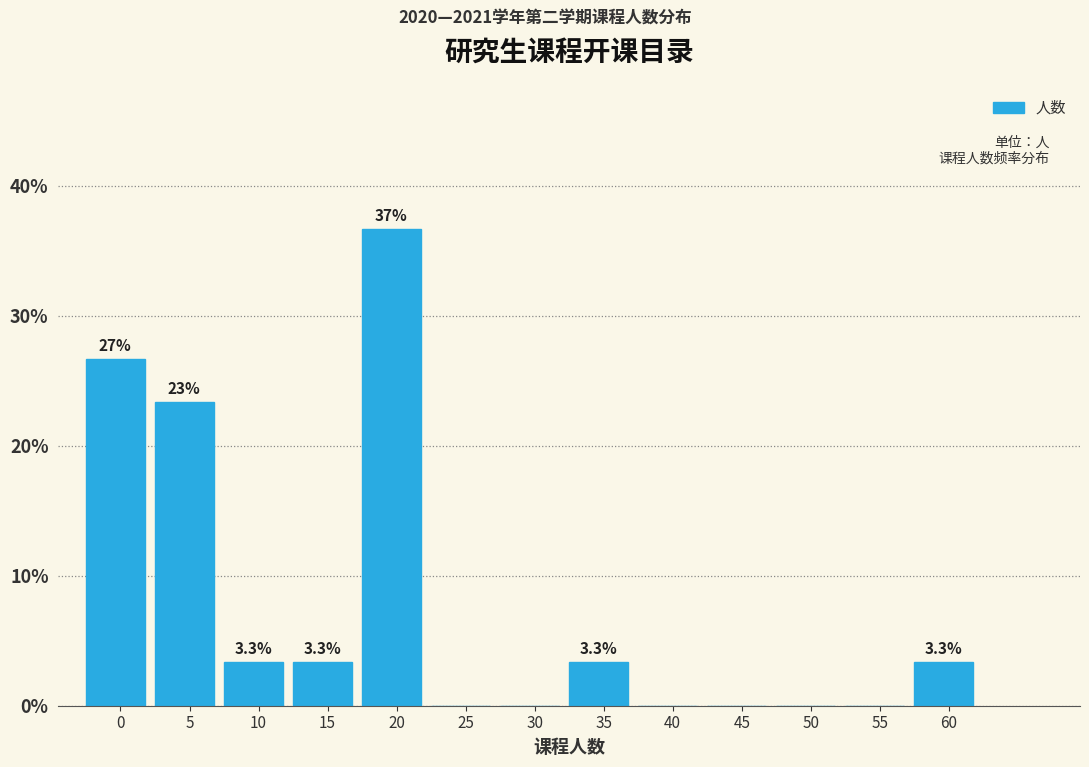

Reading left to right, transcribe all the data shown in this chart.

0=26.7	5=23.3	10=3.3	15=3.3	20=36.7	25=0.0	30=0.0	35=3.3	40=0.0	45=0.0	50=0.0	55=0.0	60=3.3